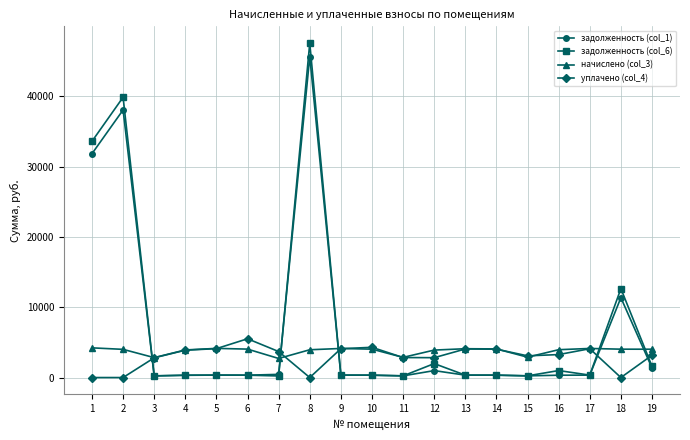

The value of задолженность (col_1) at 1 is 31826.1. True or false?

True